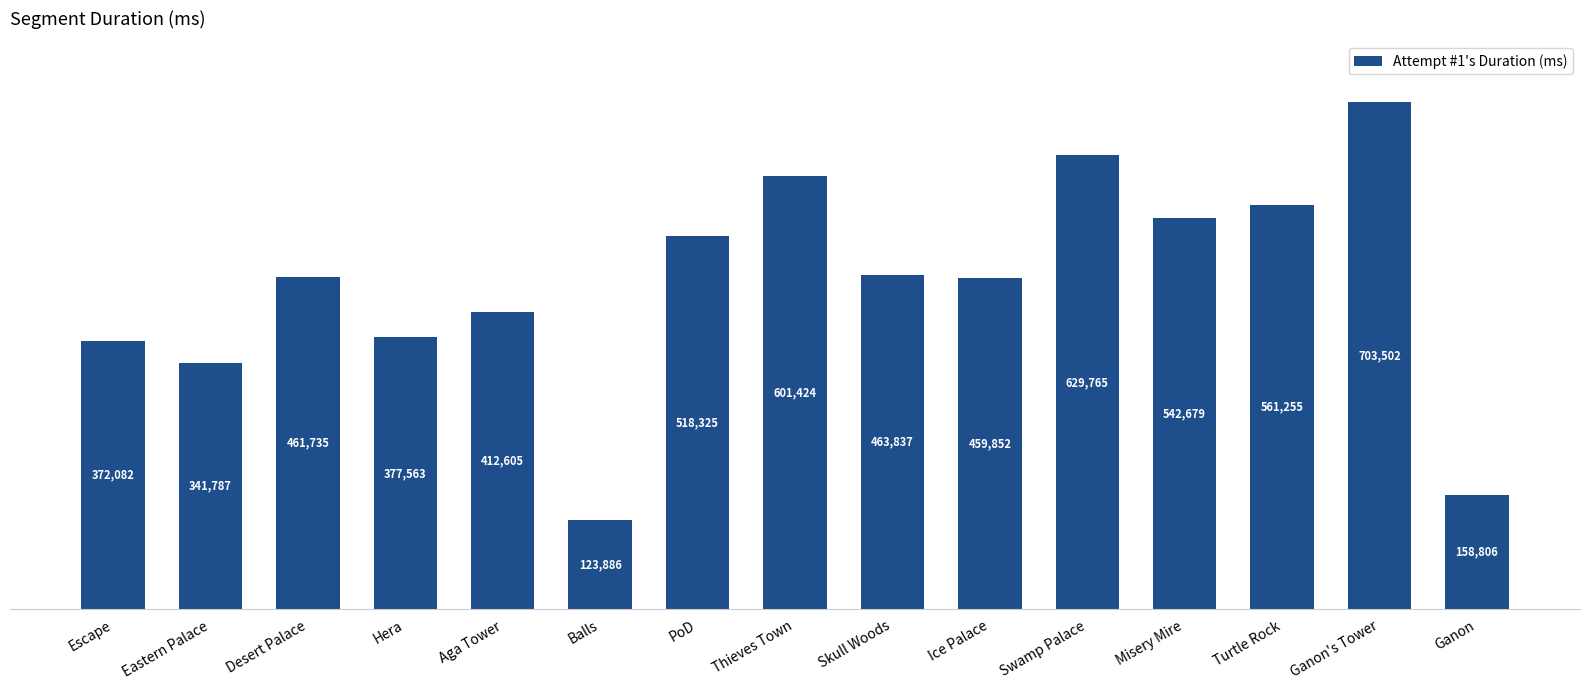

What is the difference between the maximum and minimum values?

579616